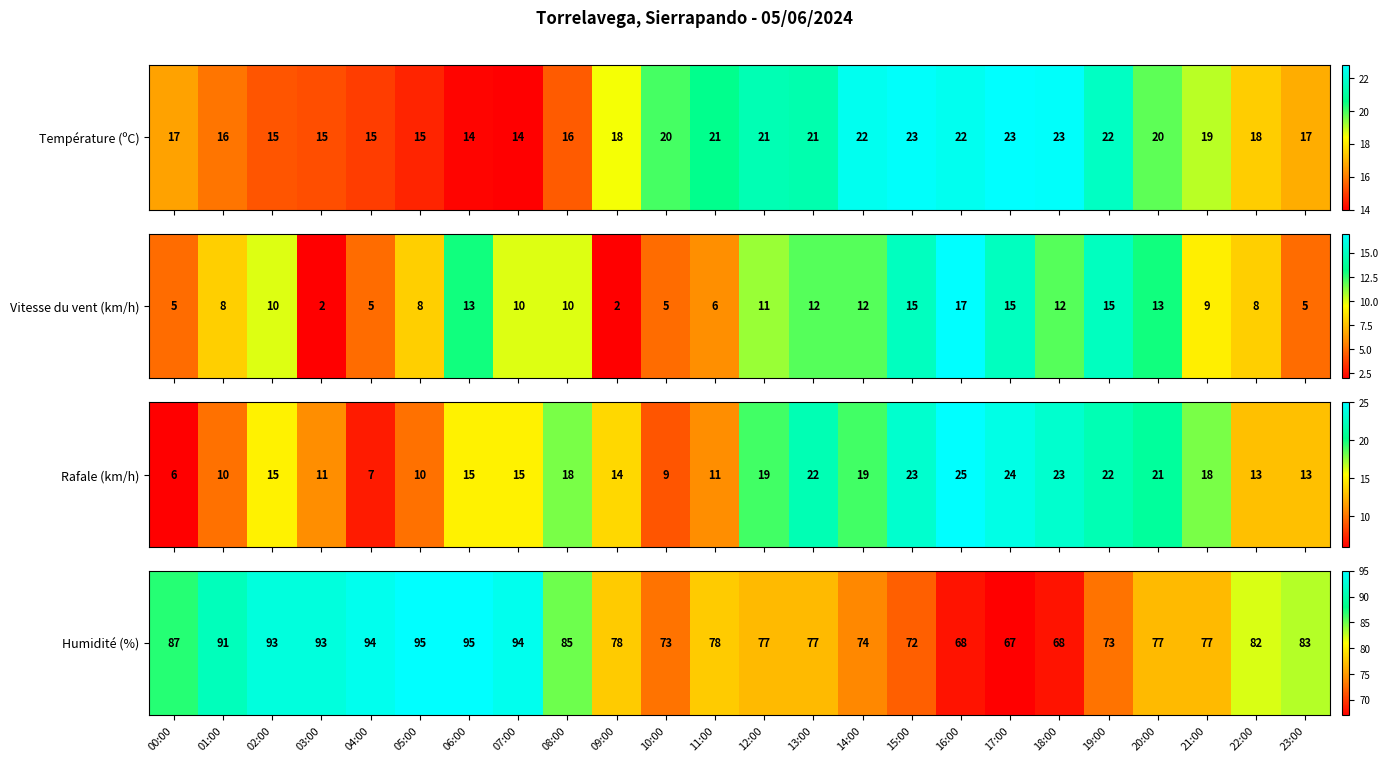

List the labels in order of value, largest first.

05:00, 06:00, 04:00, 07:00, 02:00, 03:00, 01:00, 00:00, 08:00, 23:00, 22:00, 09:00, 11:00, 12:00, 13:00, 20:00, 21:00, 14:00, 10:00, 19:00, 15:00, 16:00, 18:00, 17:00